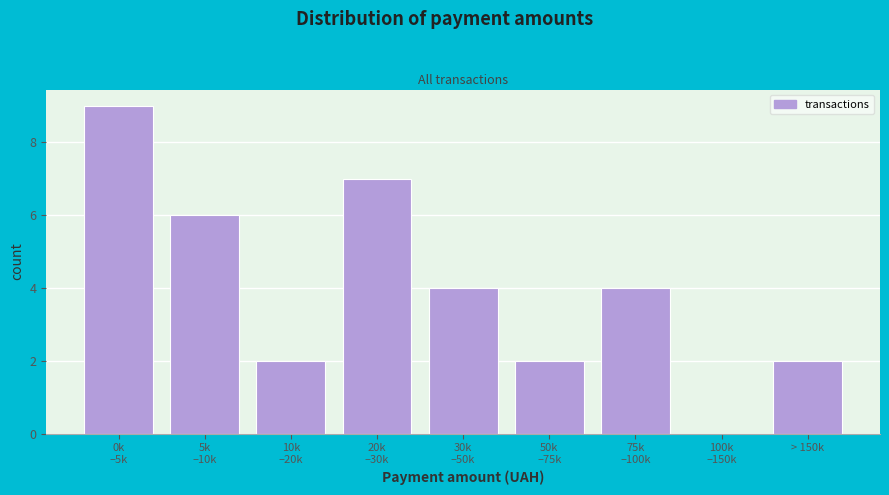

What is the sum of all values?

36